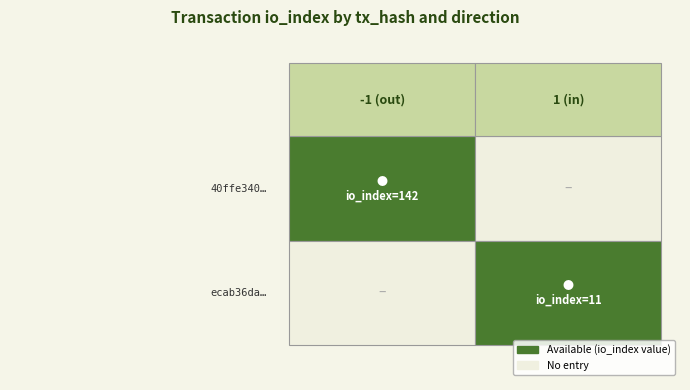

Which series has the largest range (max minus min)?

40ffe340